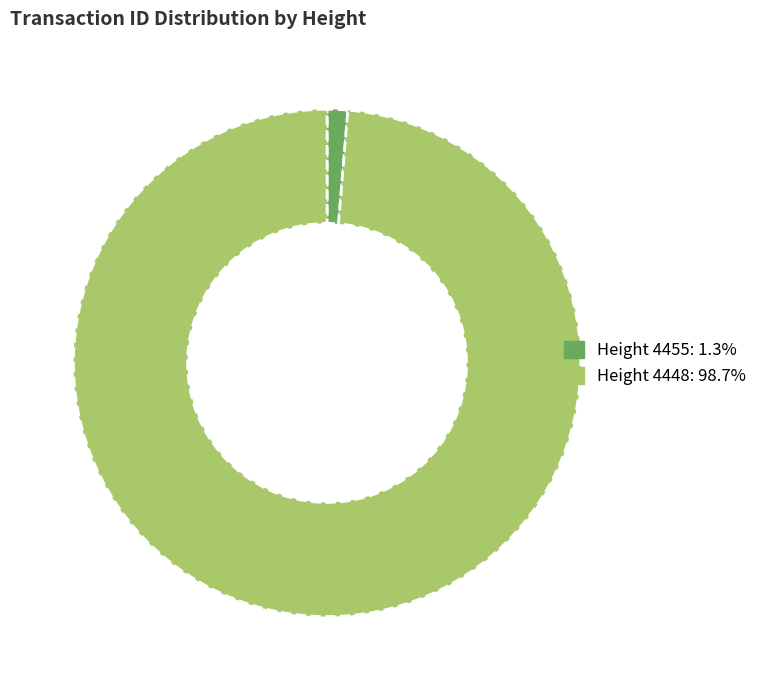

Is there any slice that represents more than half of the pie?

Yes